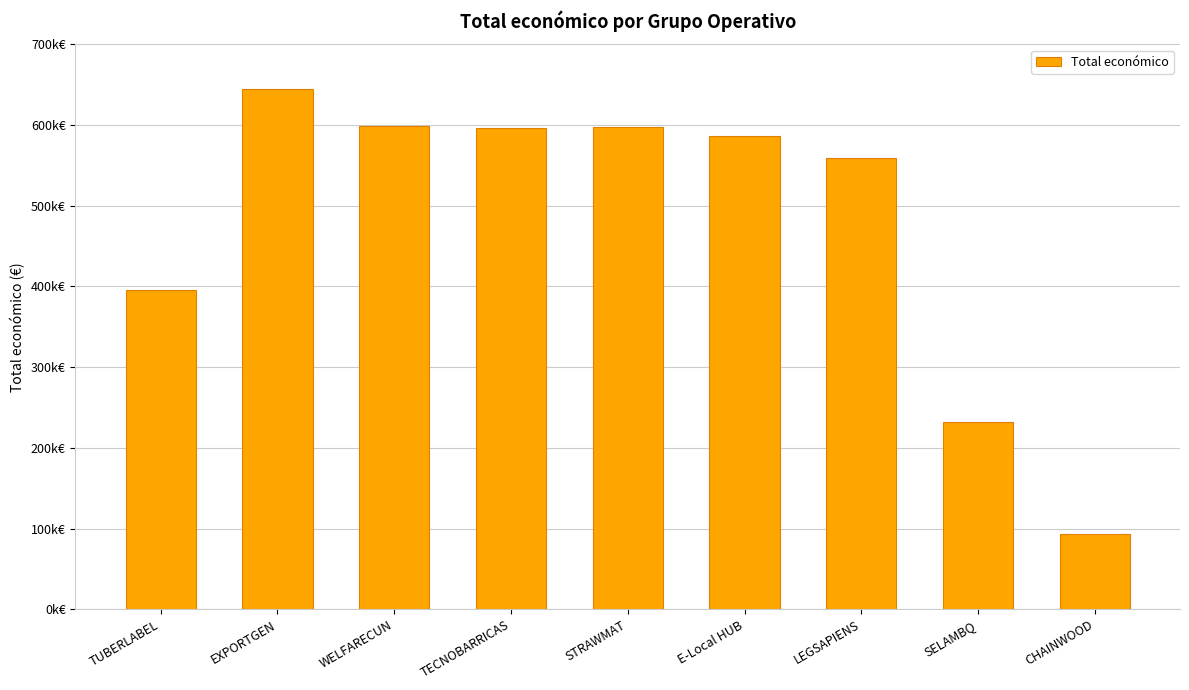

Are the bars horizontal?

No